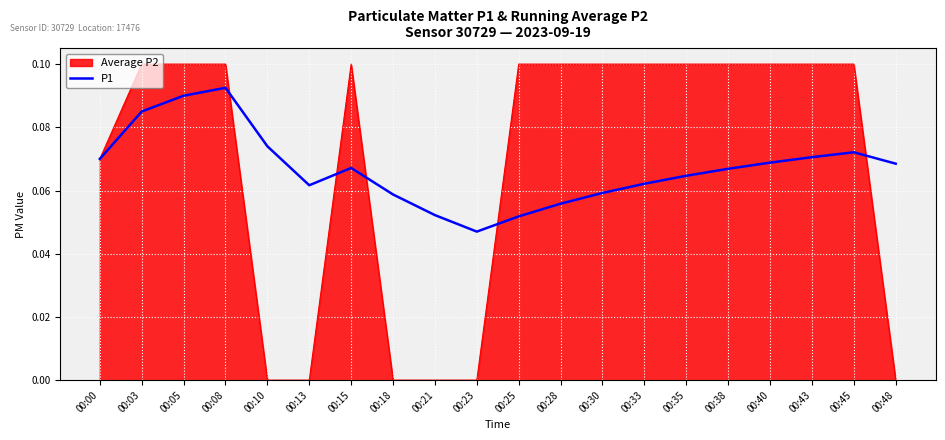

The value of Average P2 at 00:33 is 0.1. True or false?

True